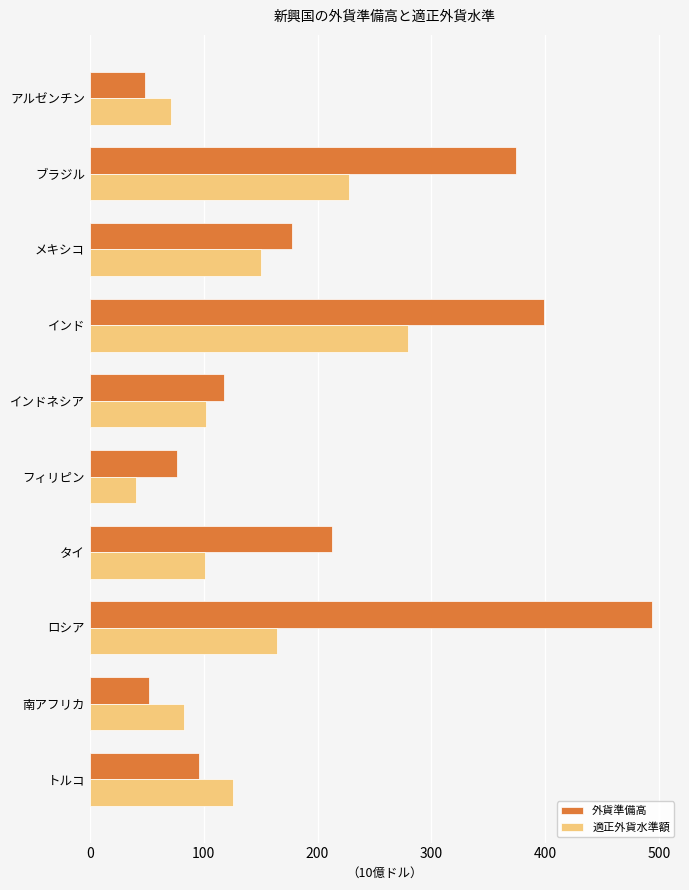

Read the 適正外貨水準額 value at インドネシア.

102.3